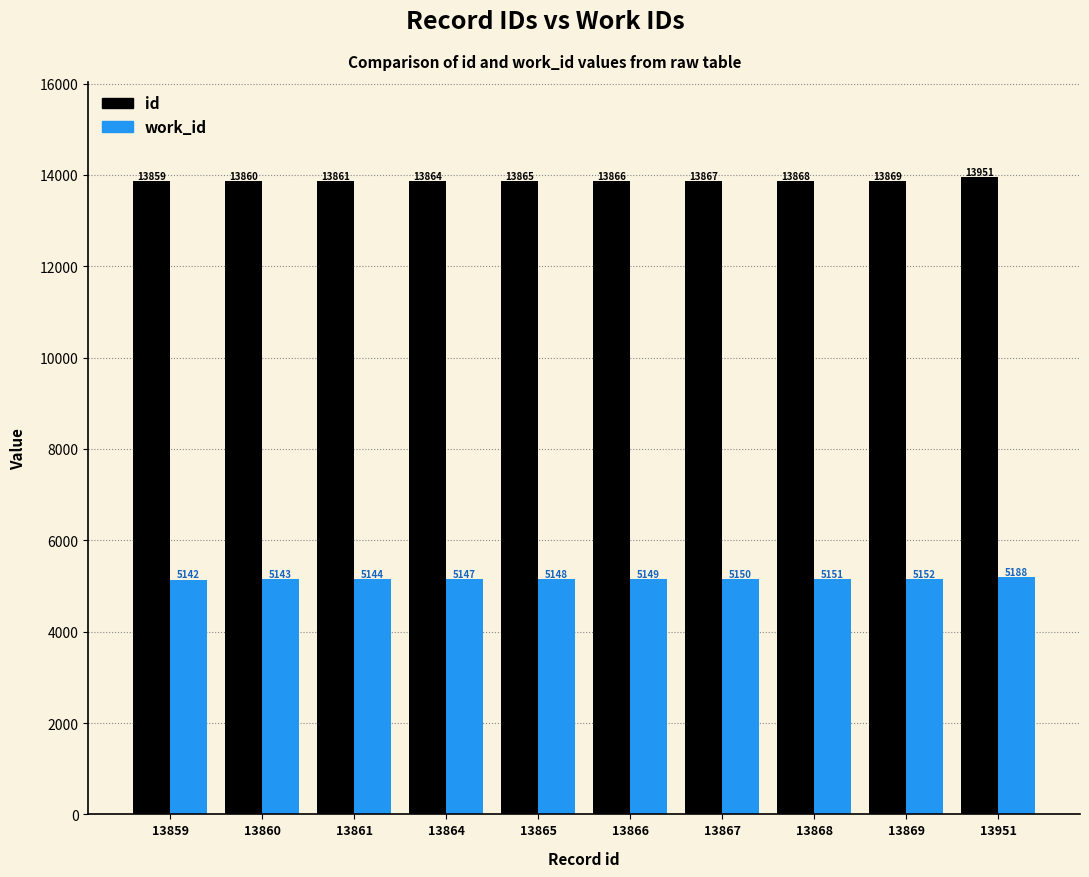

What is the difference between the work_id values at 13868 and 13869?

1